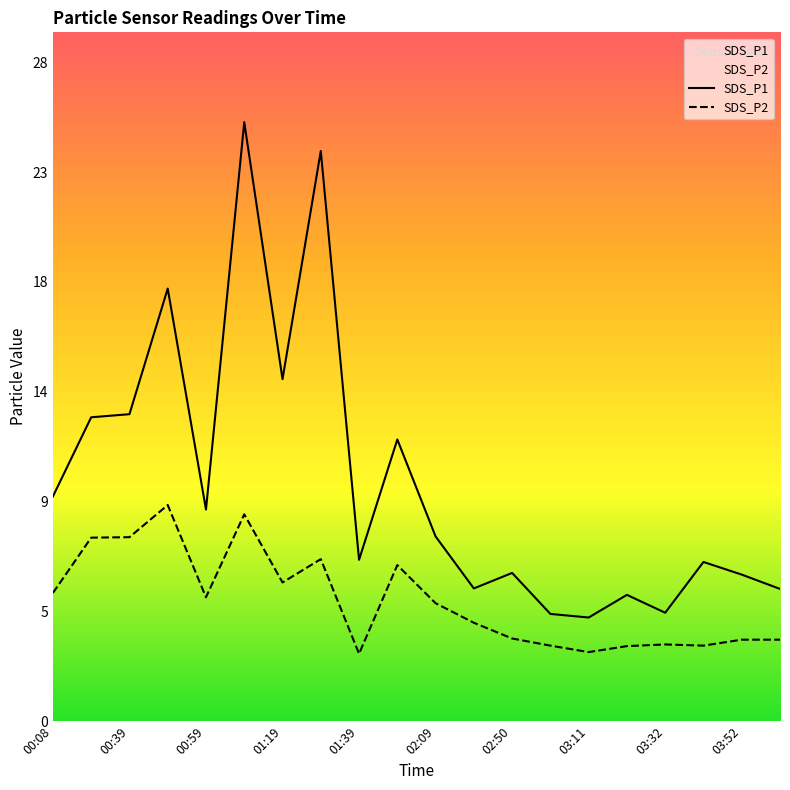

What are all the series names shown in the legend?

SDS_P1, SDS_P2